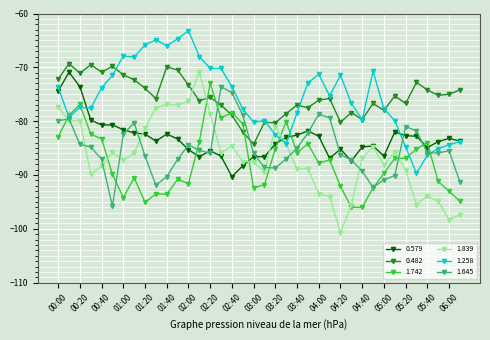

True or false: 1.839 has more than 0 interior local peaks.

True